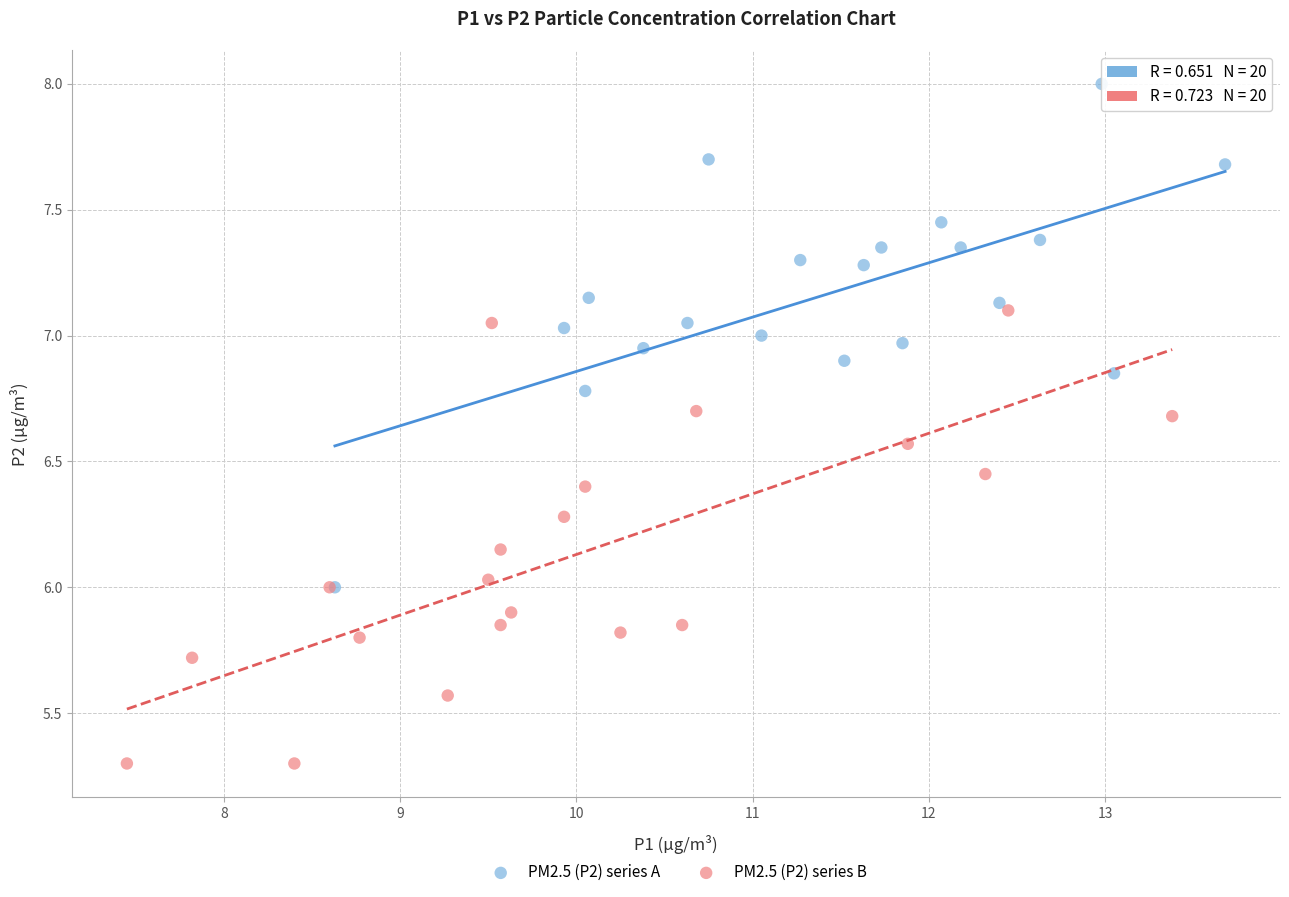

Which series has the largest Y range (max minus min)?

PM2.5 (P2) series A